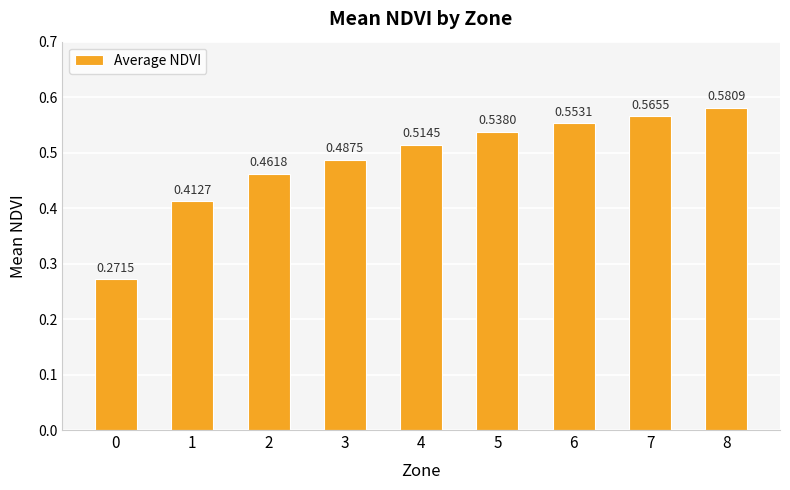

What is the sum of the values at 0 and 5?

0.8